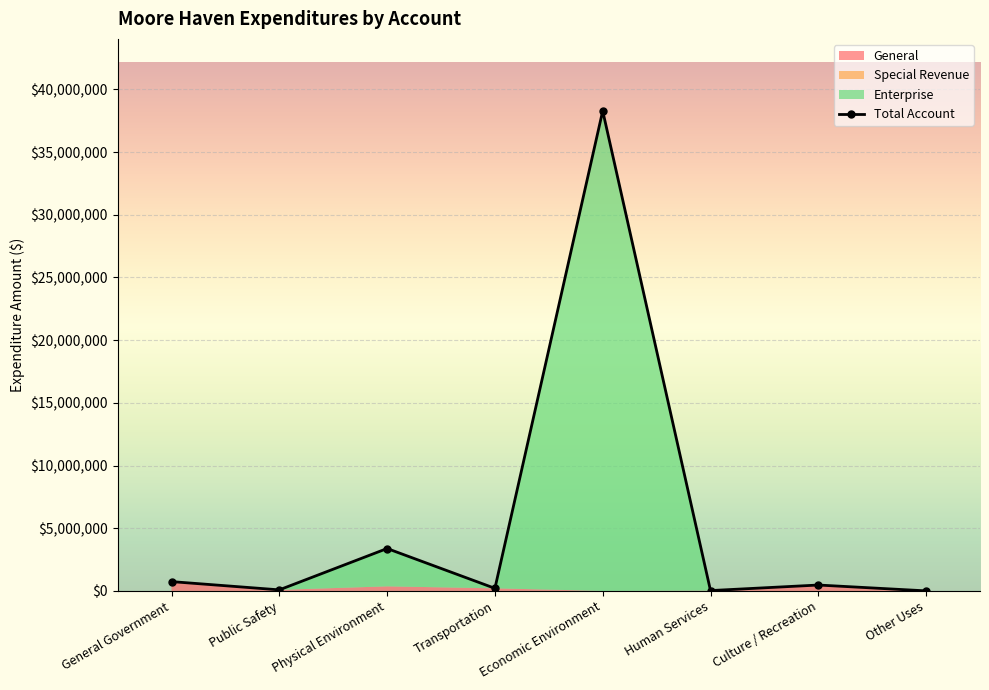

Does the chart display data point markers on the line(s)?

Yes